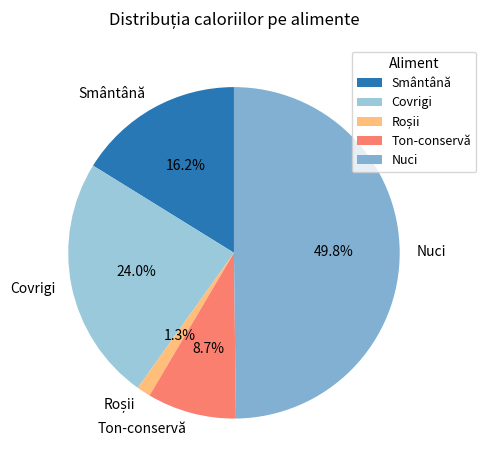

Count the number of slices in the pie.

5